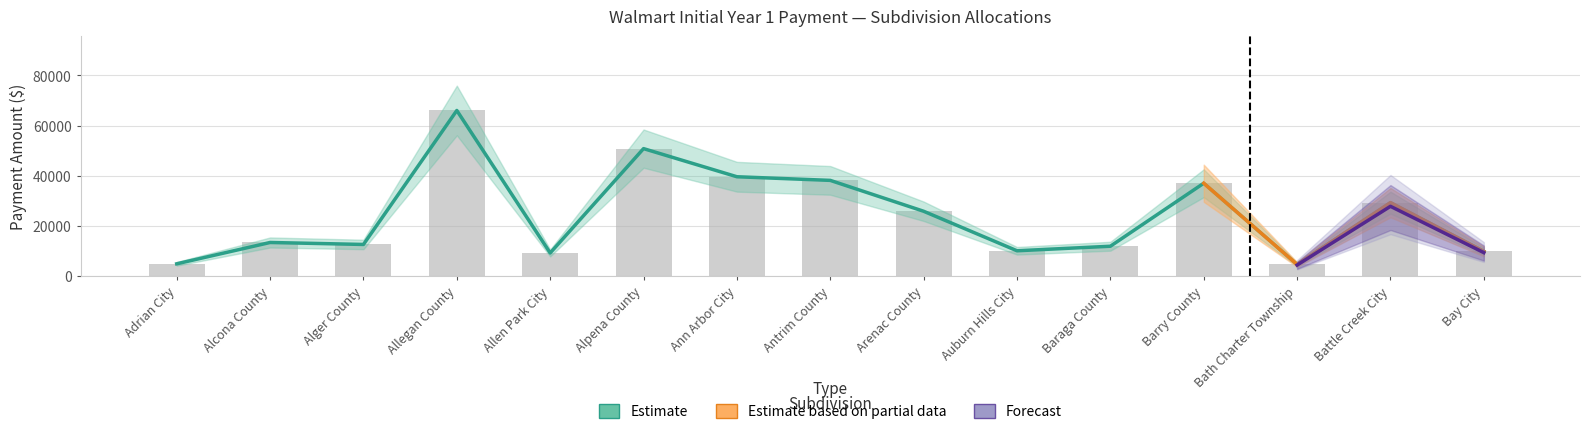

What is the total value across all series at Bath Charter Township?

9190.7